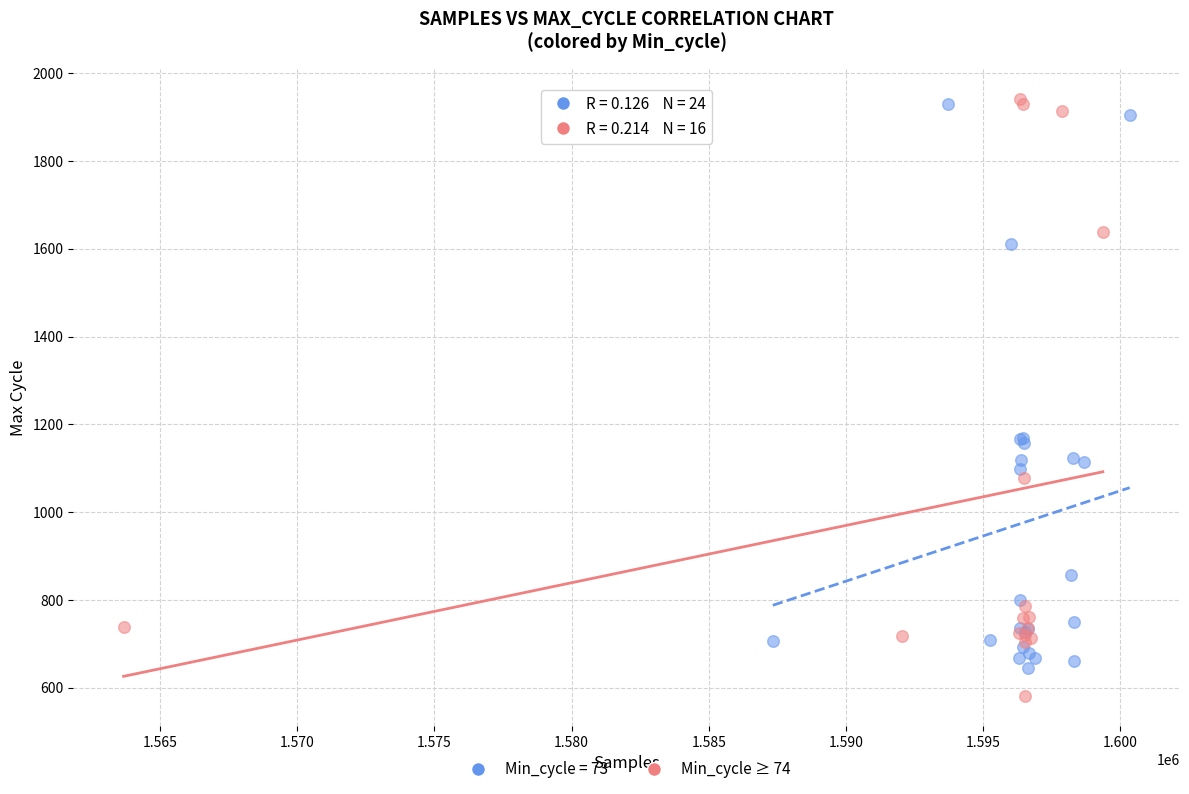

Which series has the largest Y range (max minus min)?

Min_cycle ≥ 74